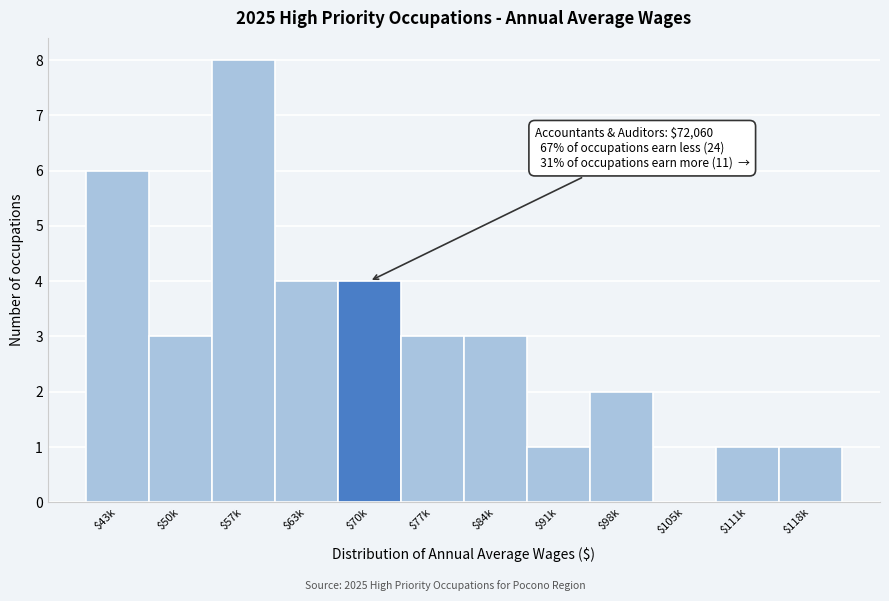

What is the maximum value shown in the chart?

8